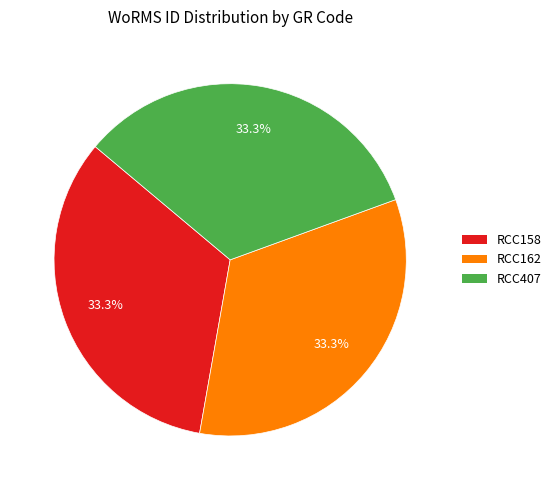

Does any single category account for the majority?

No